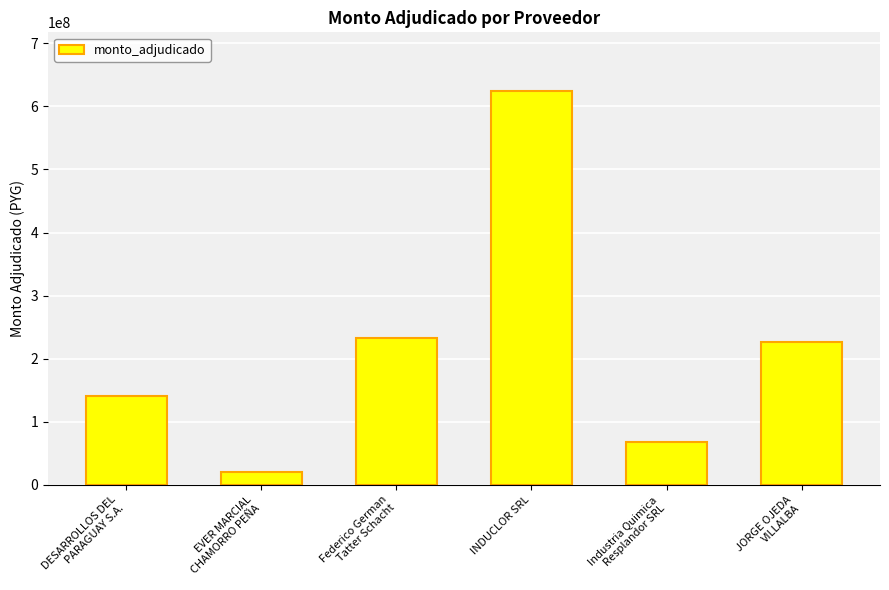

True or false: the data shows 919169685 at INDUCLOR SRL.

False